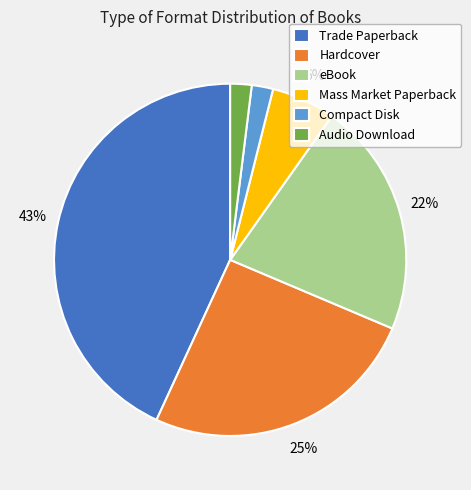

Is the sum of eBook and Audio Download greater than half?

No